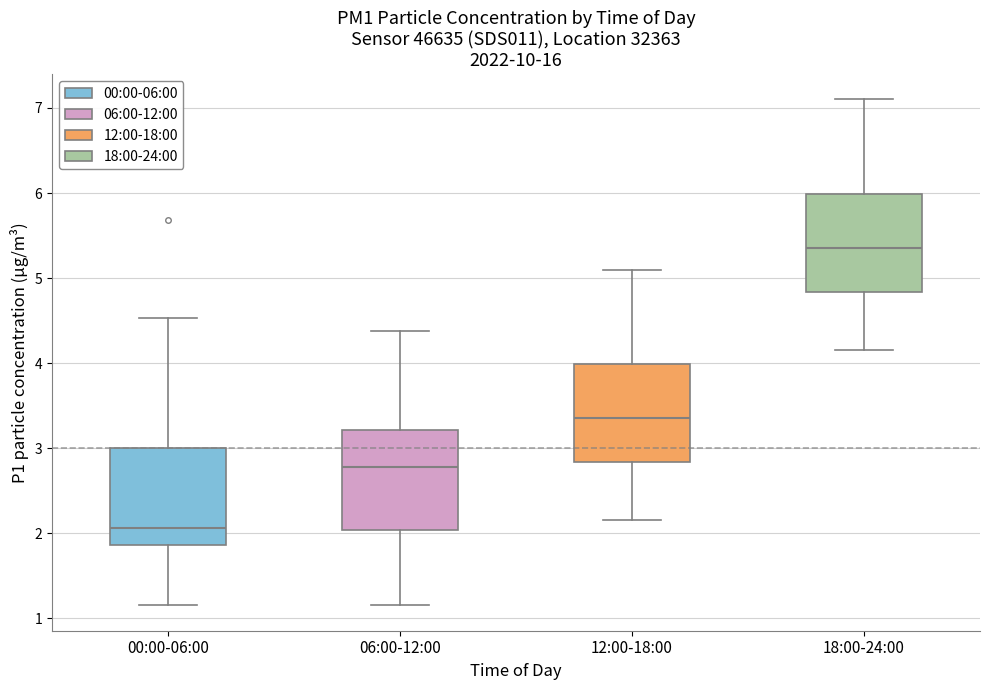

Which box has the highest median line?

18:00-24:00